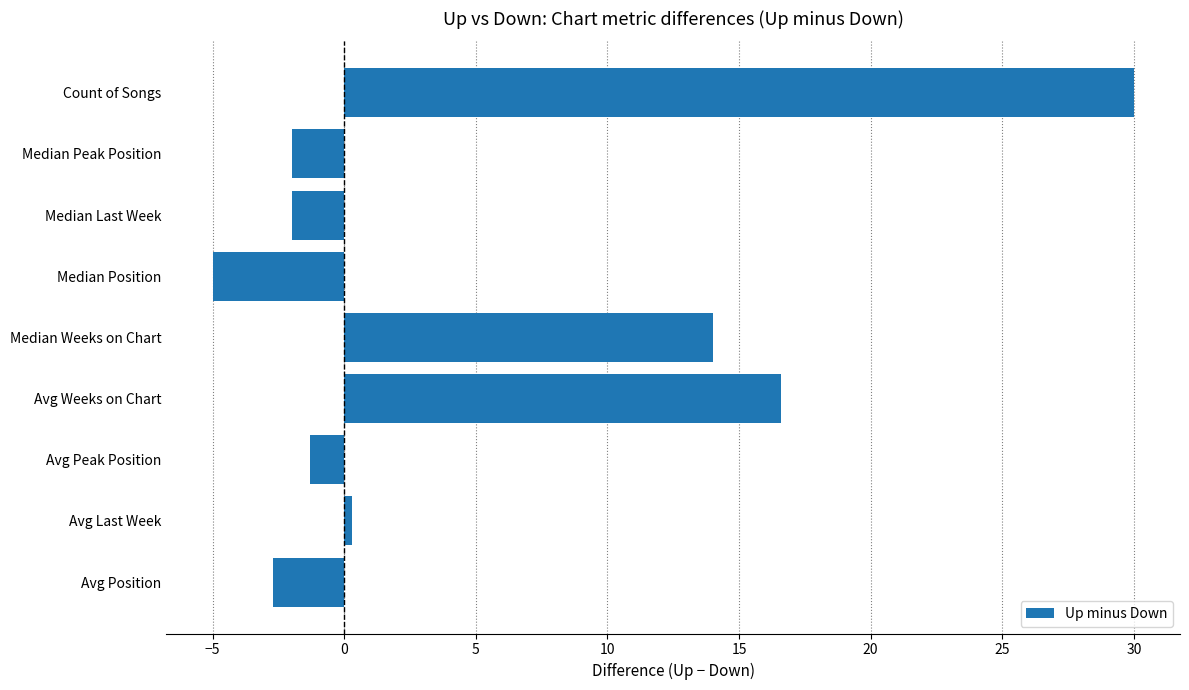

What is the sum of the values at Median Last Week and Avg Peak Position?

-3.3